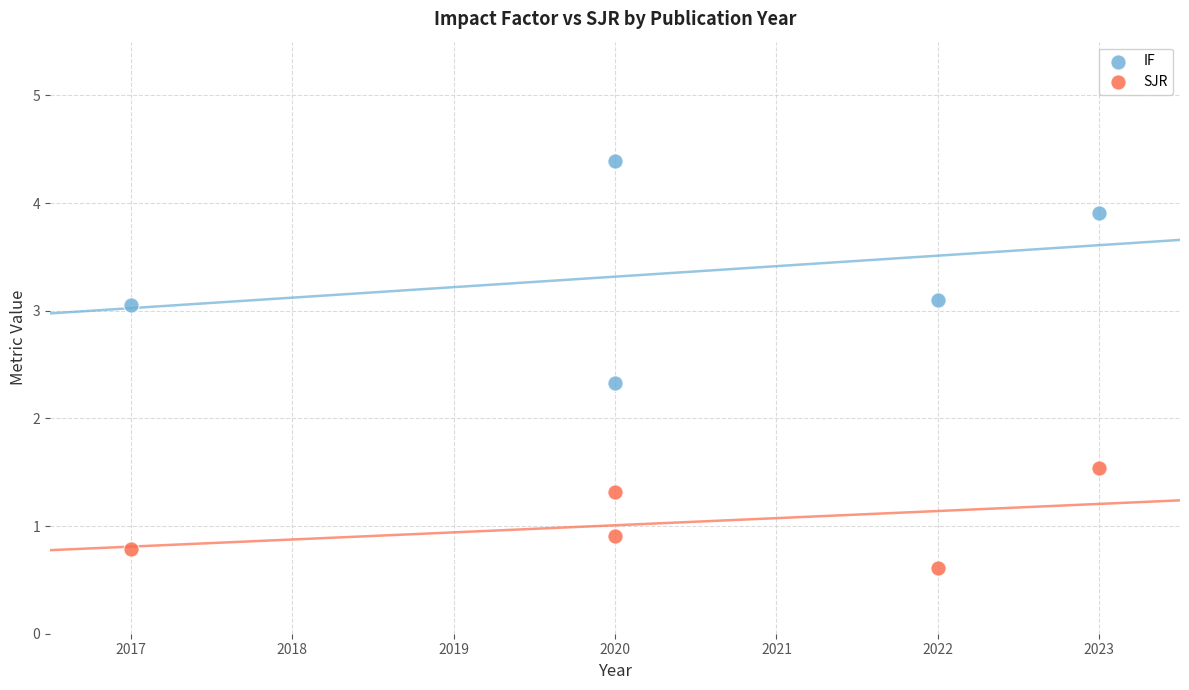

Across all data points, what is the range of X values (max minus min)?

6.0